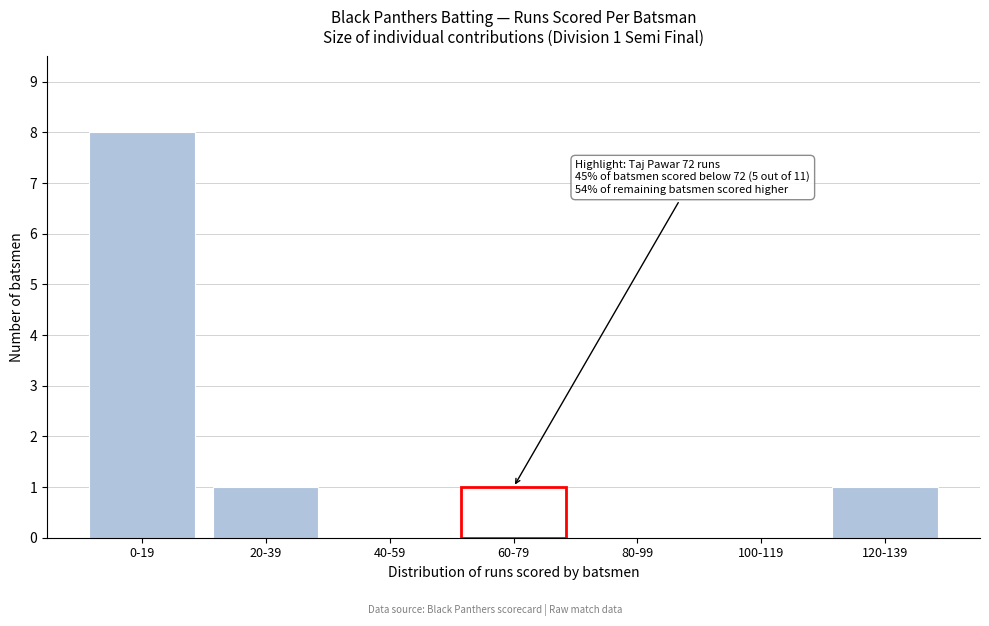

Reading left to right, extract all data points from this chart.

0-19=8	20-39=1	40-59=0	60-79=1	80-99=0	100-119=0	120-139=1